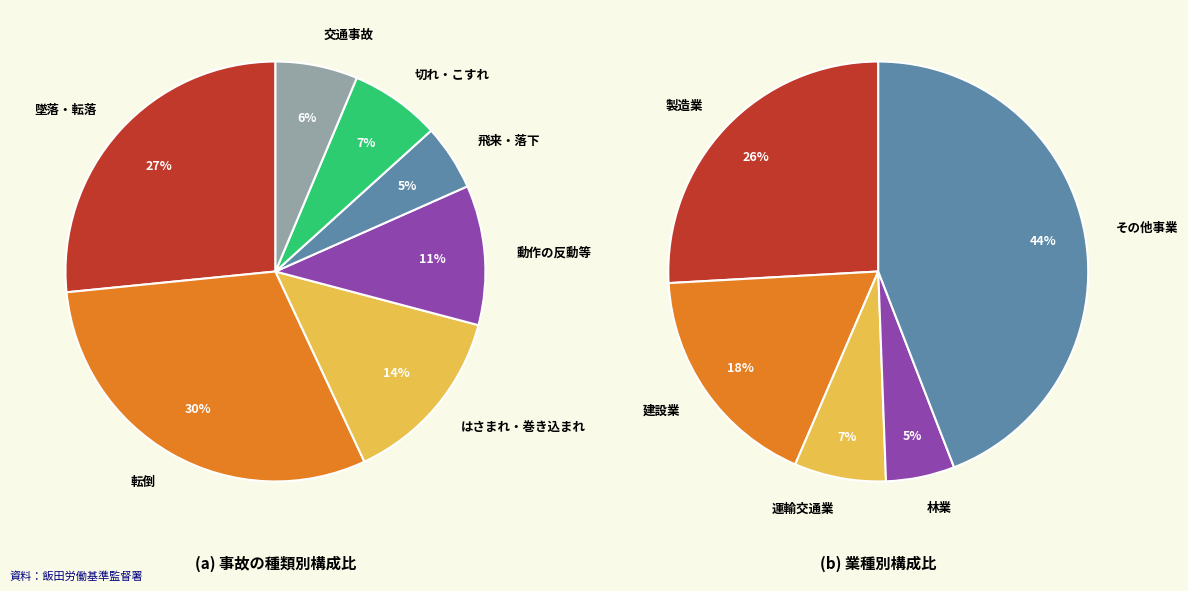

Does any single category account for the majority?

No